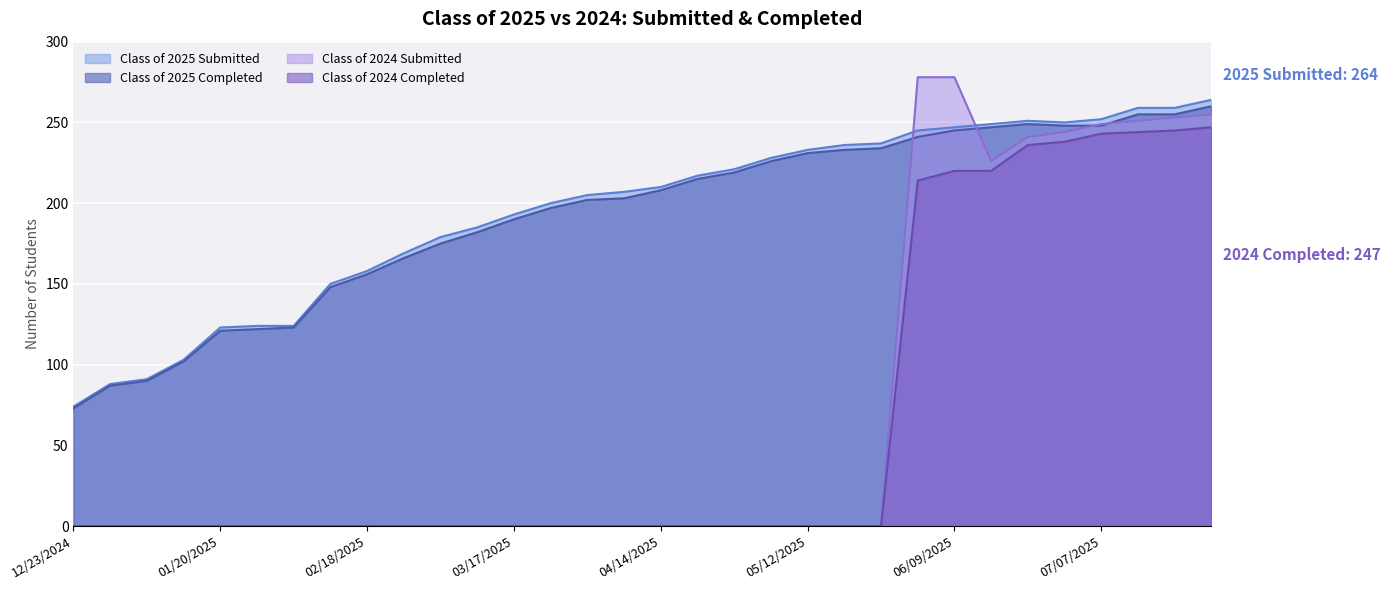

What is the highest value of the Class of 2025 Completed series?

260